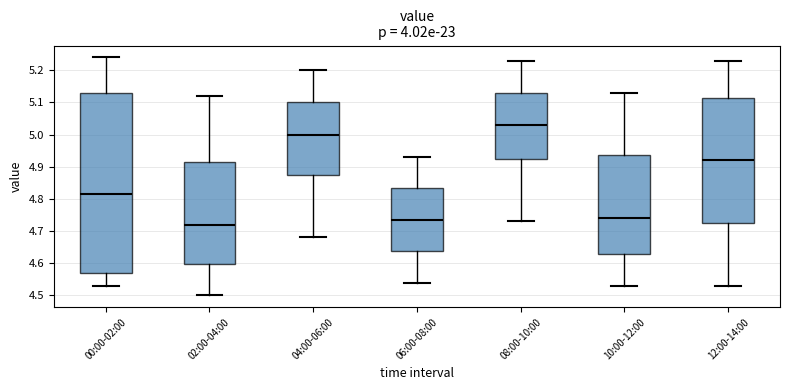

Comparing the boxes themselves (not the whiskers), which one is the tallest?

00:00-02:00